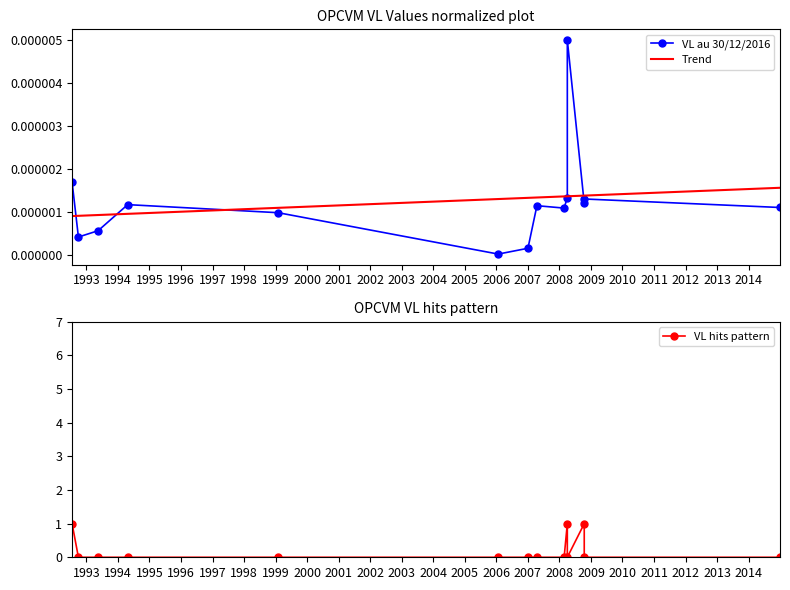

Which series has the widest spread of values?

VL hits pattern